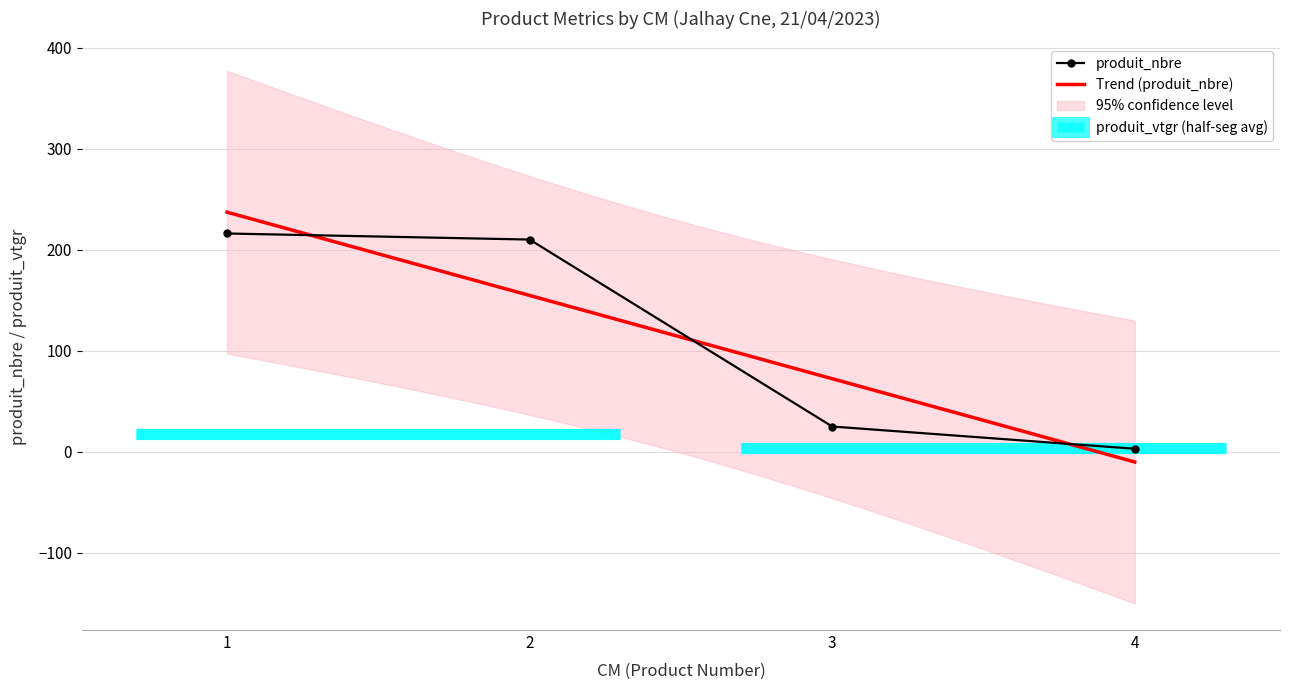

Which category has the lowest value in the produit_vtgr series?

4